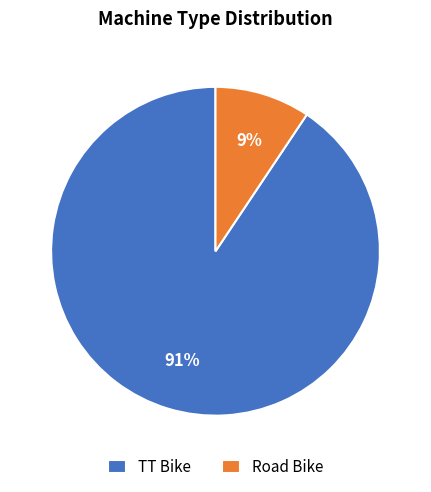

Do TT Bike and Road Bike together represent more than half of the pie?

Yes